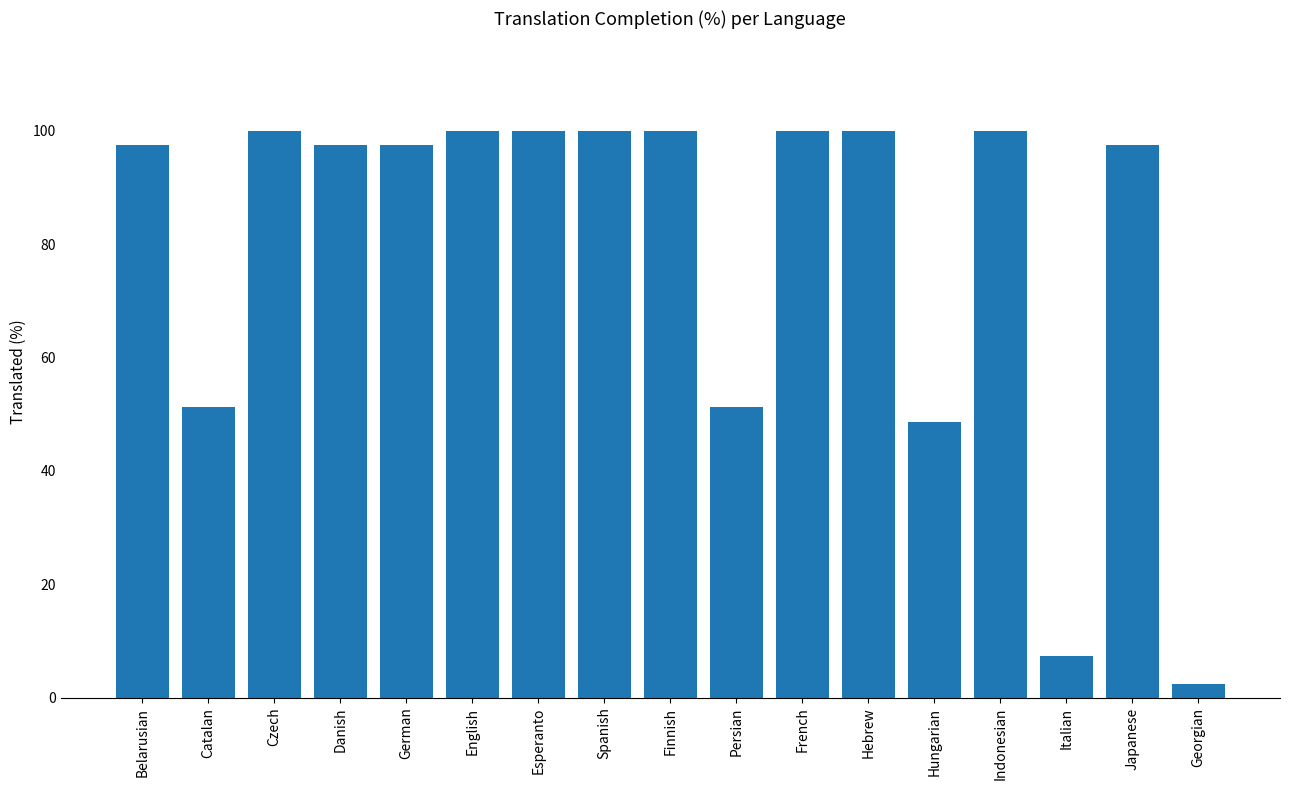

Where does the data first go above 97?

Belarusian